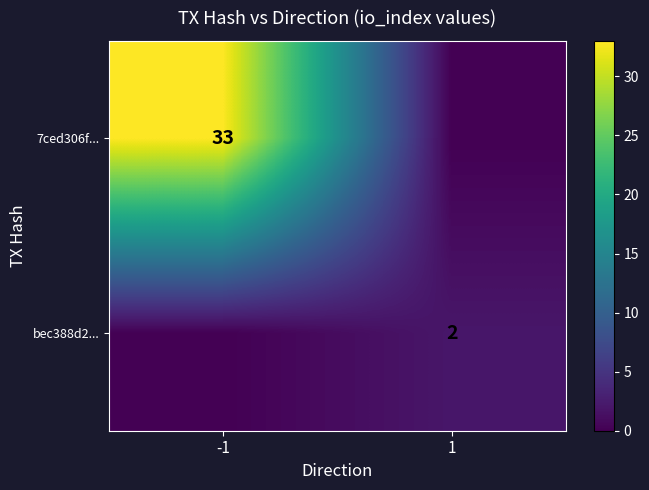

Is the value of bec388d2... at 1 greater than the value of 7ced306f... at -1?

No